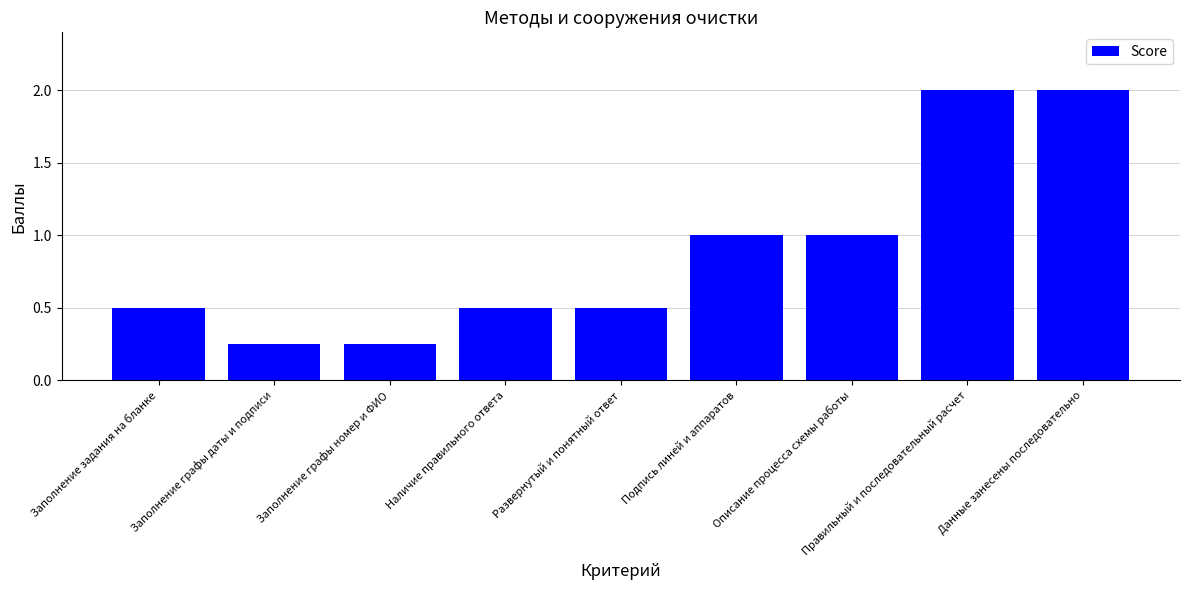

The value at Правильный и последовательный расчет is 2.0. True or false?

True